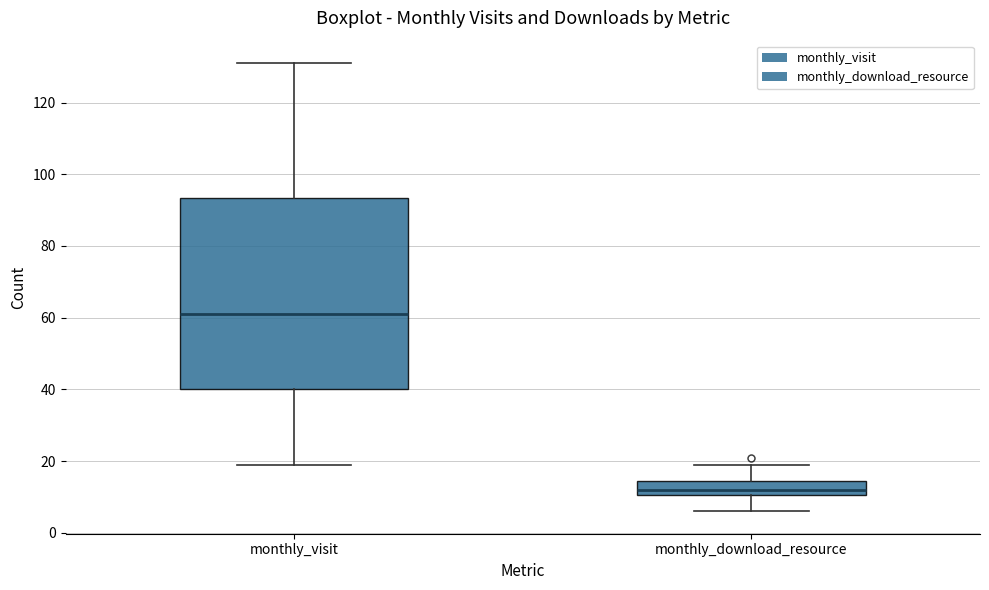

Reading left to right, read every box against the y-axis: the position of its median line, the range the box covers, and the ends of its whiskers. The values are not printed on the chart, so give them approximately, as read against the axis.

monthly_visit: median 62, box 40 to 94, whiskers 20 to 132
monthly_download_resource: median 12, box 10 to 14, whiskers 6 to 20